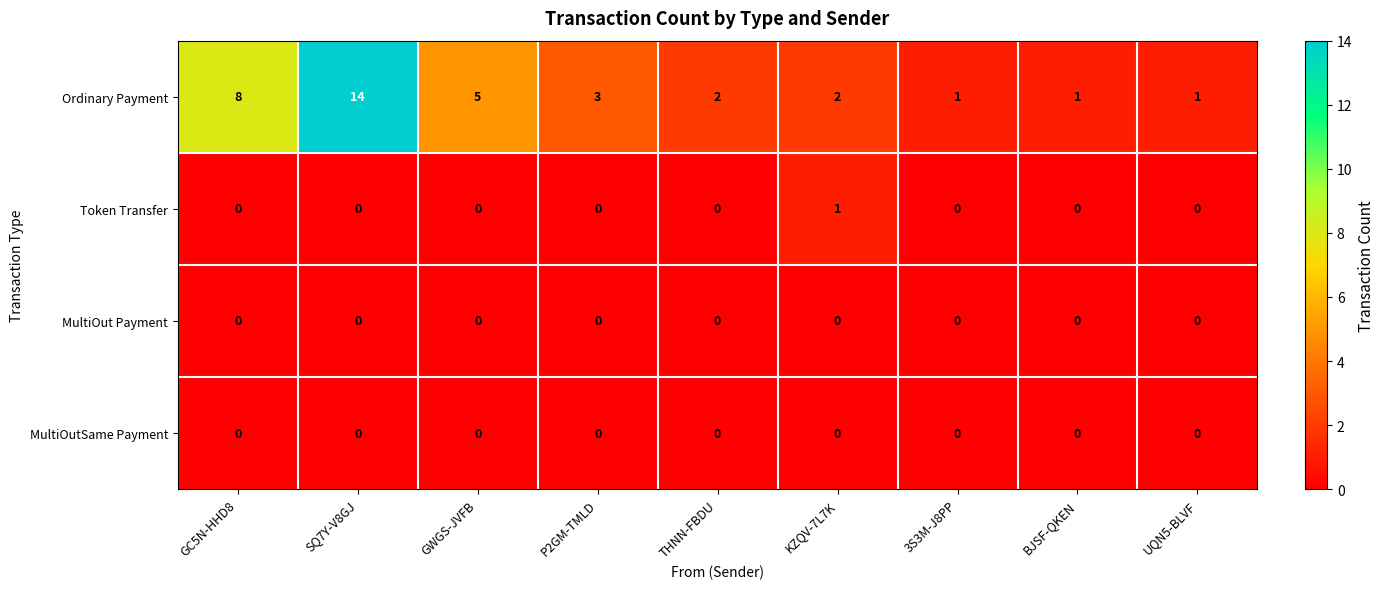

Count the Token Transfer values in the range 0 to 1.

9